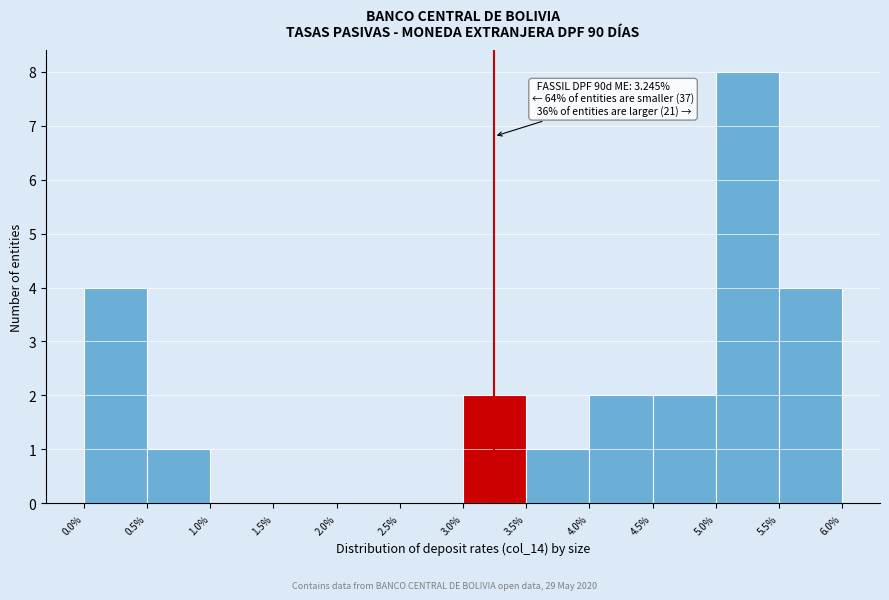

Over which range of the x-axis is the bar tallest?

5.0% to 5.5%